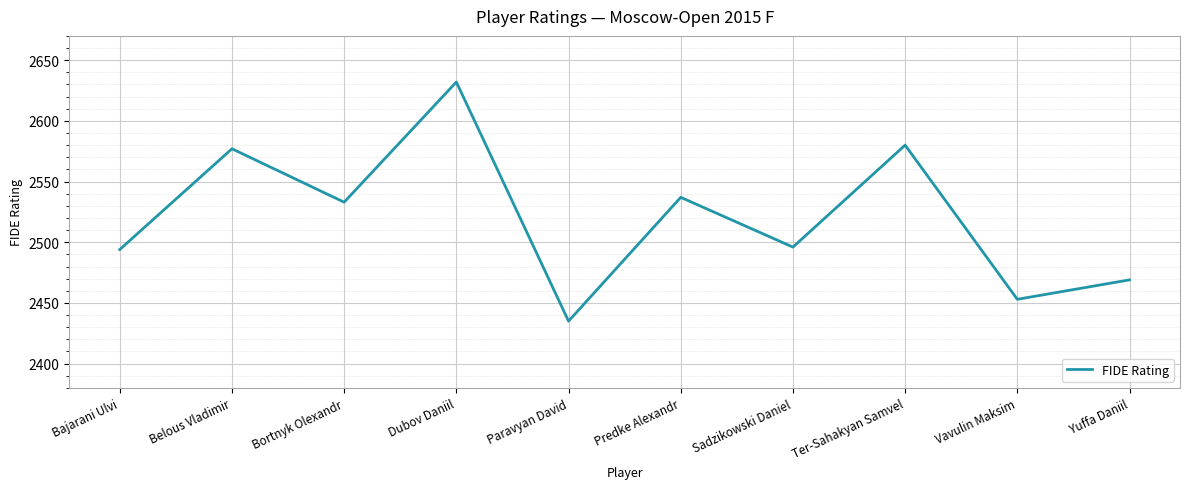

What position from the right is Paravyan David?

6